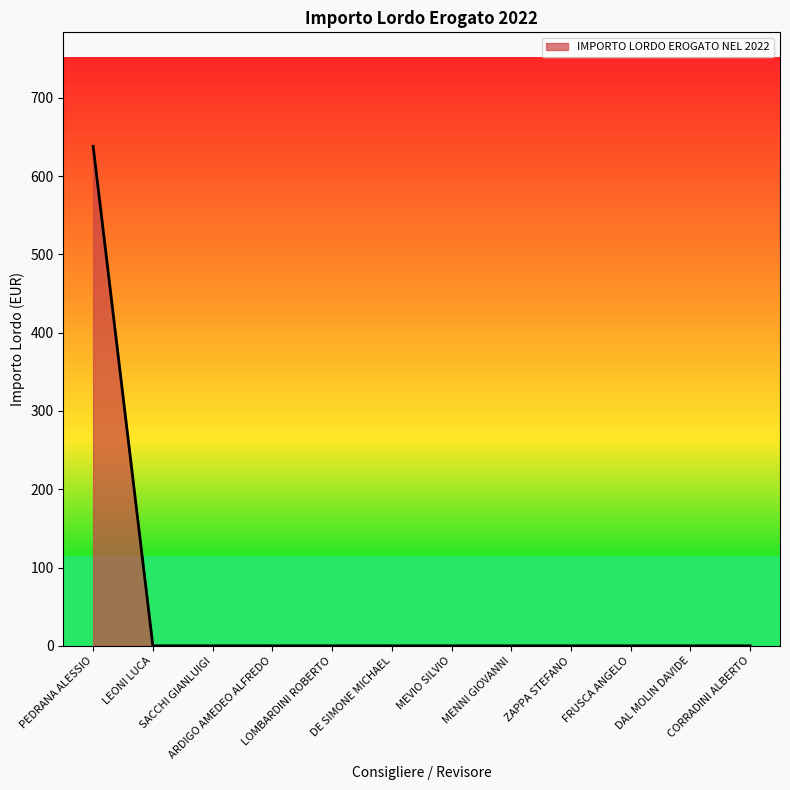

Is it true that the value at FRUSCA ANGELO is 337.2?

False